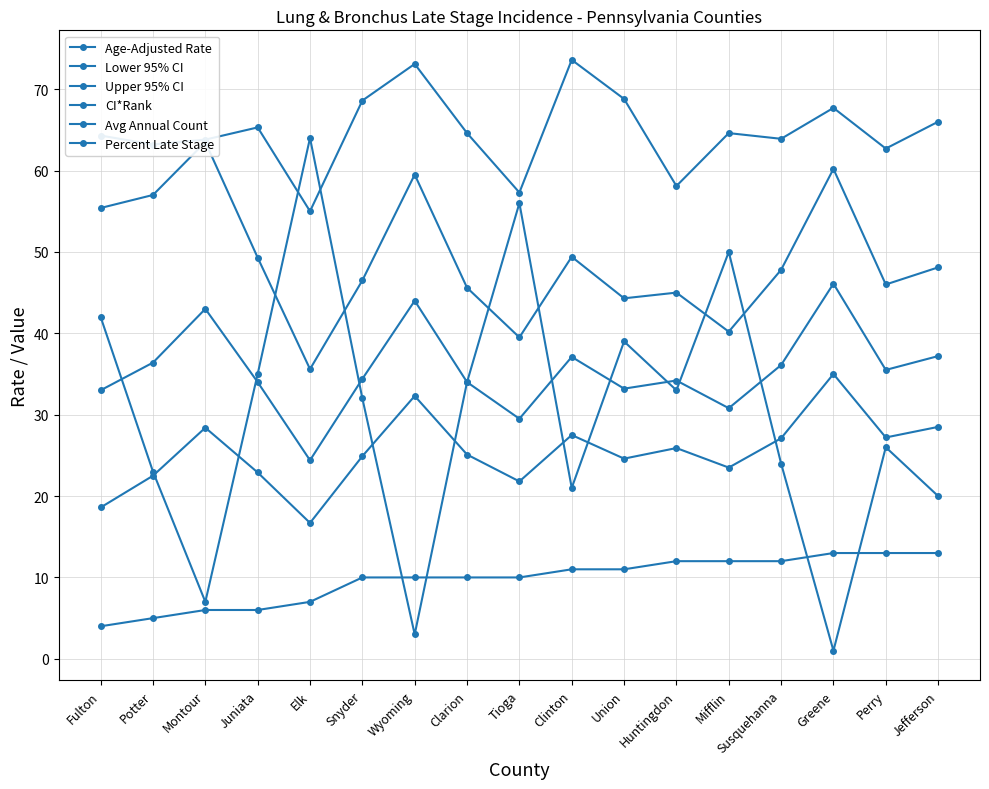

How many values in the Percent Late Stage series are below 64?

7